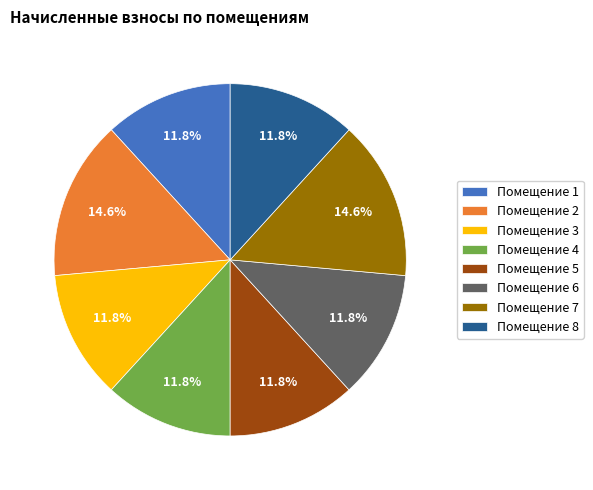

Approximately how many times larger is the value at Помещение 4 compared to Помещение 6?

1.0